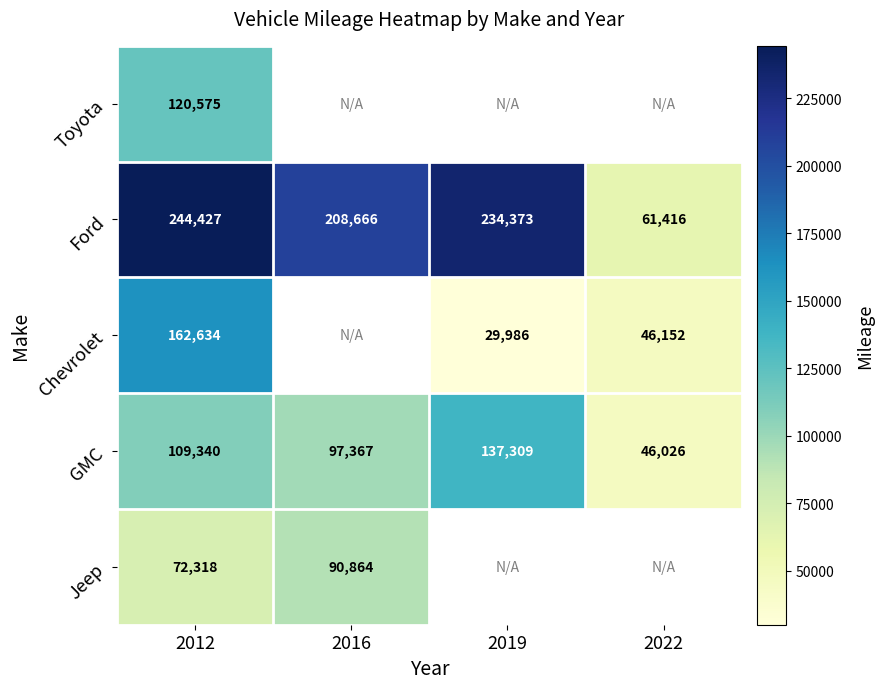

What is the smallest value displayed?

29986.0